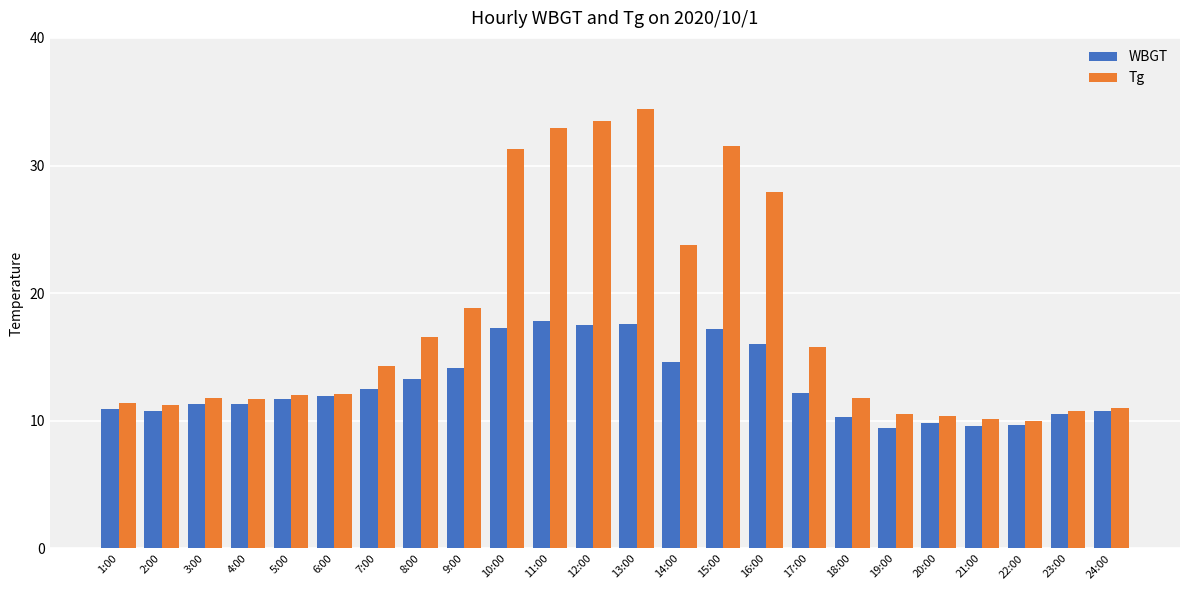

Is it true that WBGT equals 9.7 at 22:00?

True